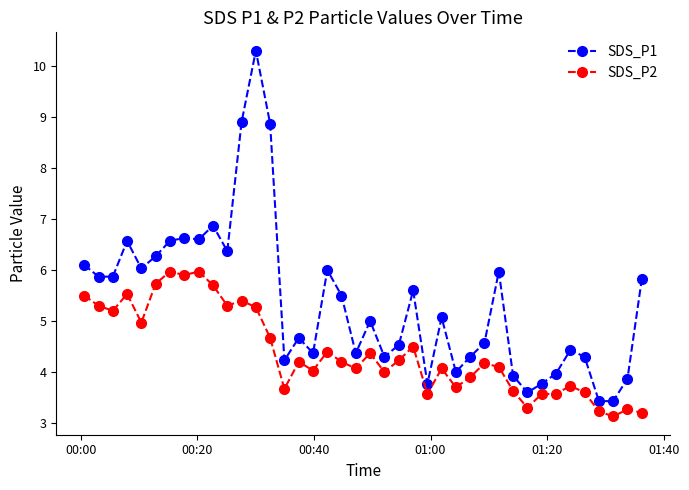

Reading right to left, transcribe all the data shown in this chart.

SDS_P1: 5.8	3.9	3.4	3.4	4.3	4.4	4.0	3.8	3.6	3.9	6.0	4.6	4.3	4.0	5.1	3.8	5.6	4.5	4.3	5.0	4.4	5.5	6.0	4.4	4.7	4.2	8.9	10.3	8.9	6.4	6.9	6.6	6.6	6.6	6.3	6.0	6.6	5.9	5.9	6.1
SDS_P2: 3.2	3.3	3.1	3.2	3.6	3.7	3.6	3.6	3.3	3.6	4.1	4.2	3.9	3.7	4.1	3.6	4.5	4.2	4.0	4.4	4.1	4.2	4.4	4.0	4.2	3.7	4.7	5.3	5.4	5.3	5.7	6.0	5.9	6.0	5.7	5.0	5.5	5.2	5.3	5.5